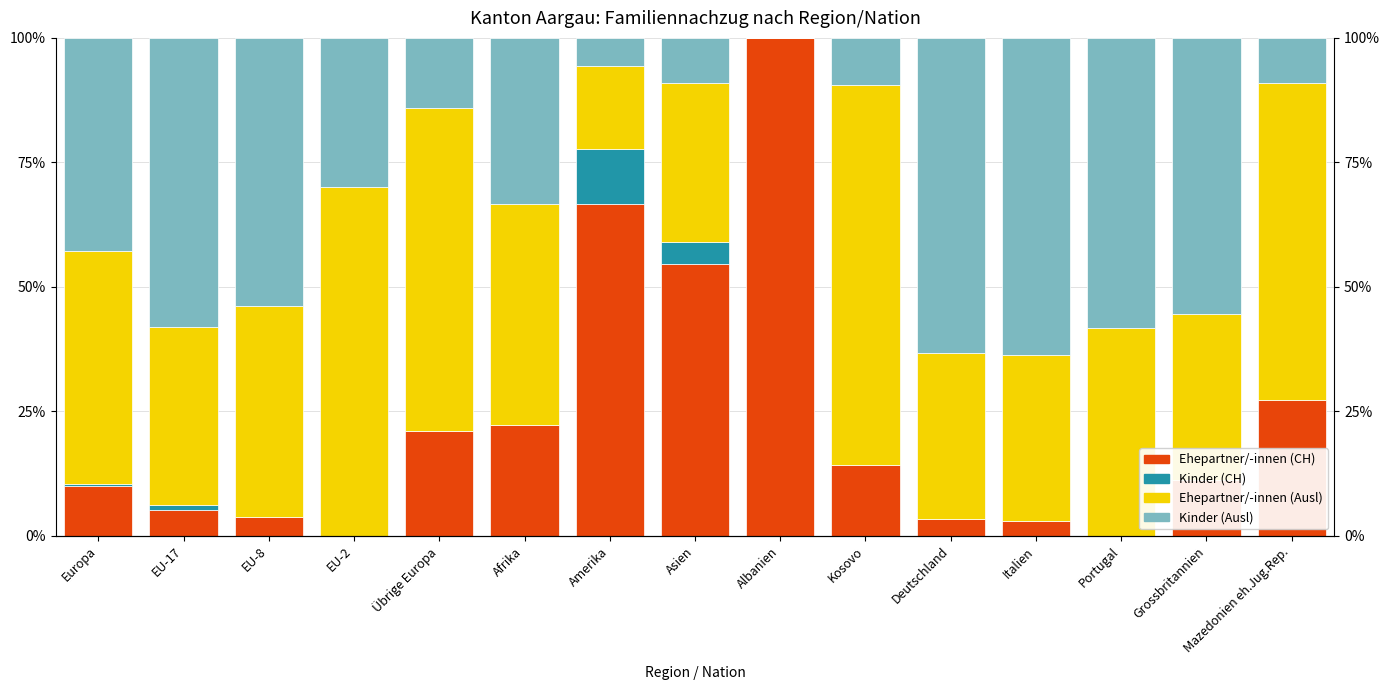

What is the maximum value shown in the chart?

100.0